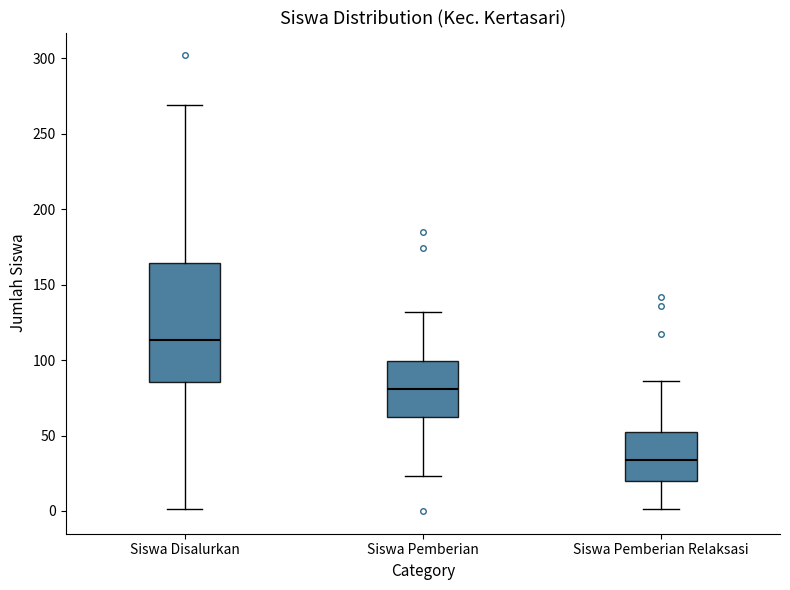

Reading left to right, transcribe this box plot: for each box, give where its median line is, the range the box spans, and where its two whiskers end, as read against the y-axis. The values are not printed on the chart, so give them approximately, as read against the axis.

Siswa Disalurkan: median 115, box 85 to 165, whiskers 0 to 270
Siswa Pemberian: median 80, box 60 to 100, whiskers 25 to 130
Siswa Pemberian Relaksasi: median 35, box 20 to 55, whiskers 0 to 85